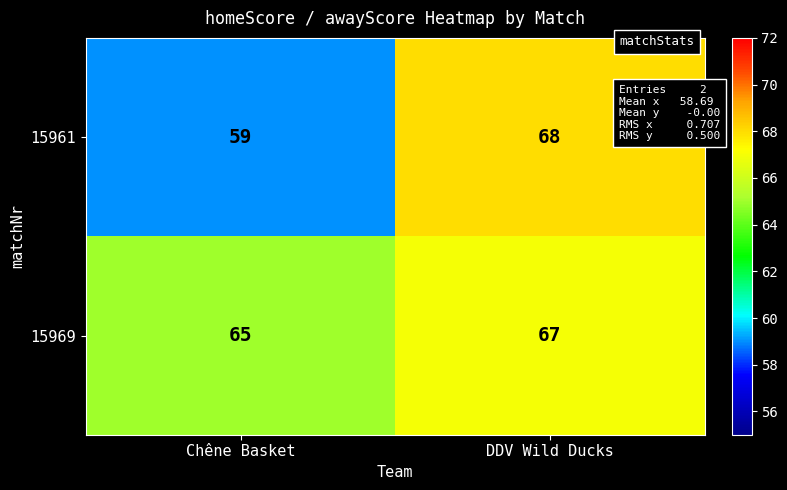

Rank the series at Chêne Basket from highest to lowest value.

15969, 15961